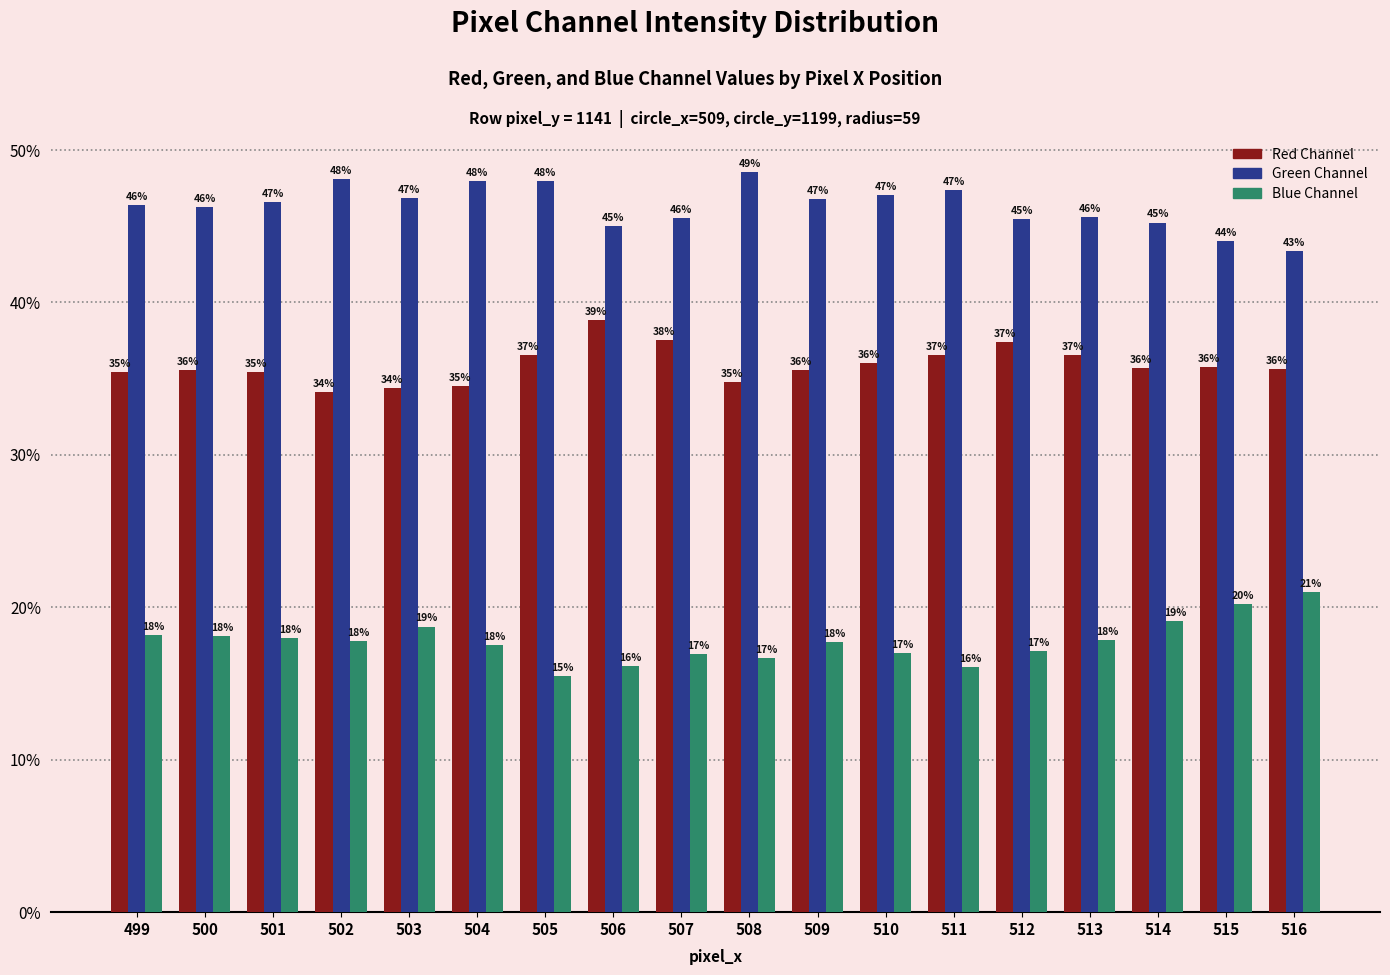

What is the difference between the highest and lowest values at 503?

28.1